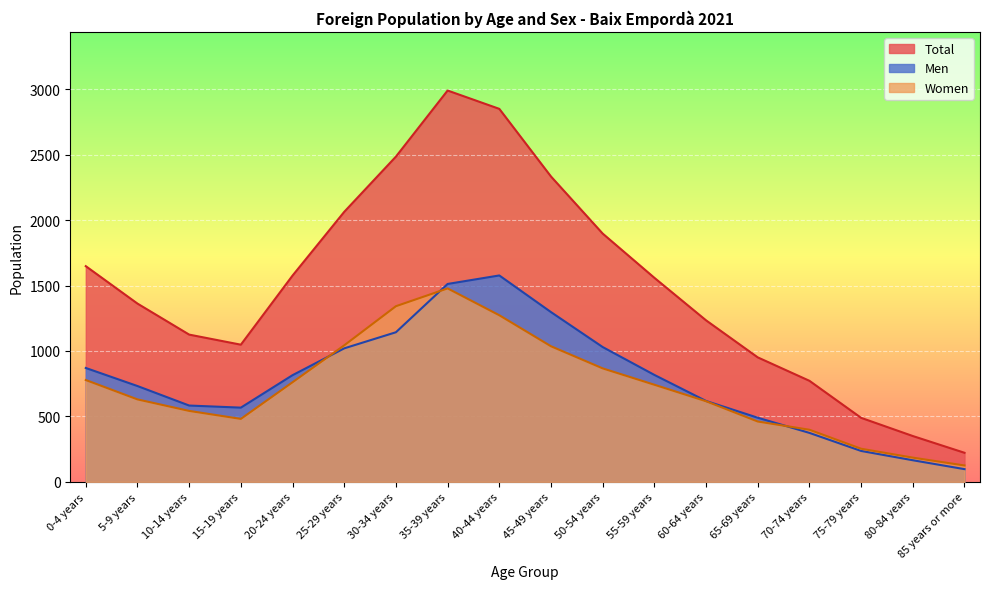

What position from the right is 5-9 years?

17